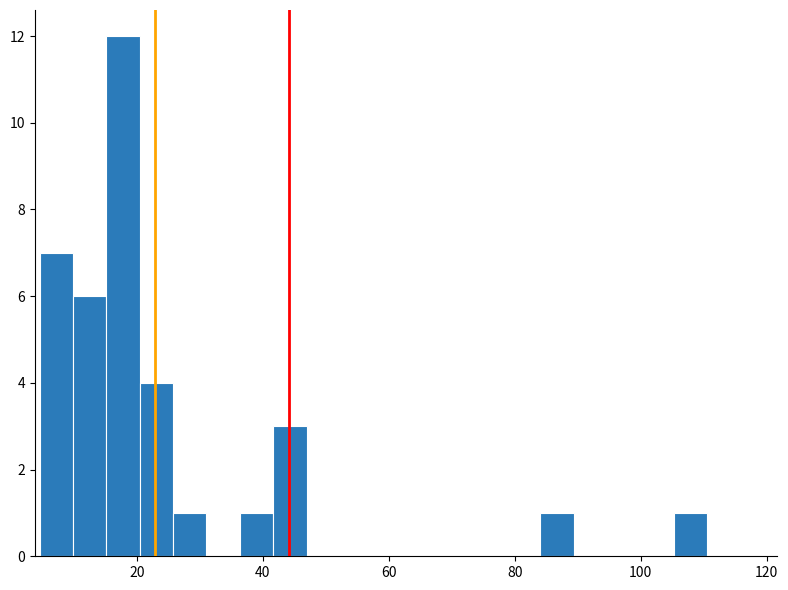

Read against the x-axis, roughly where is the centre of the tallest bar?

18